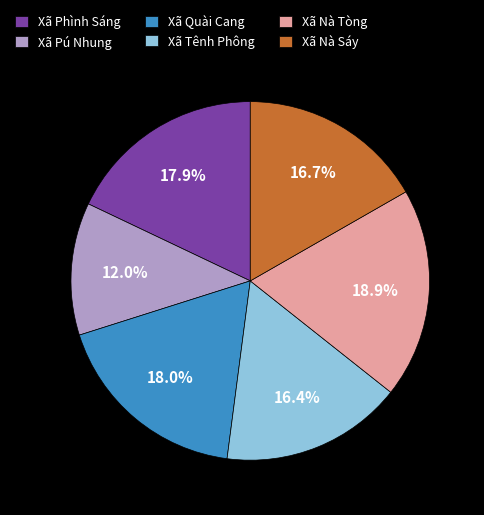

What portion of the pie excludes Xã Phình Sáng?

82.1%